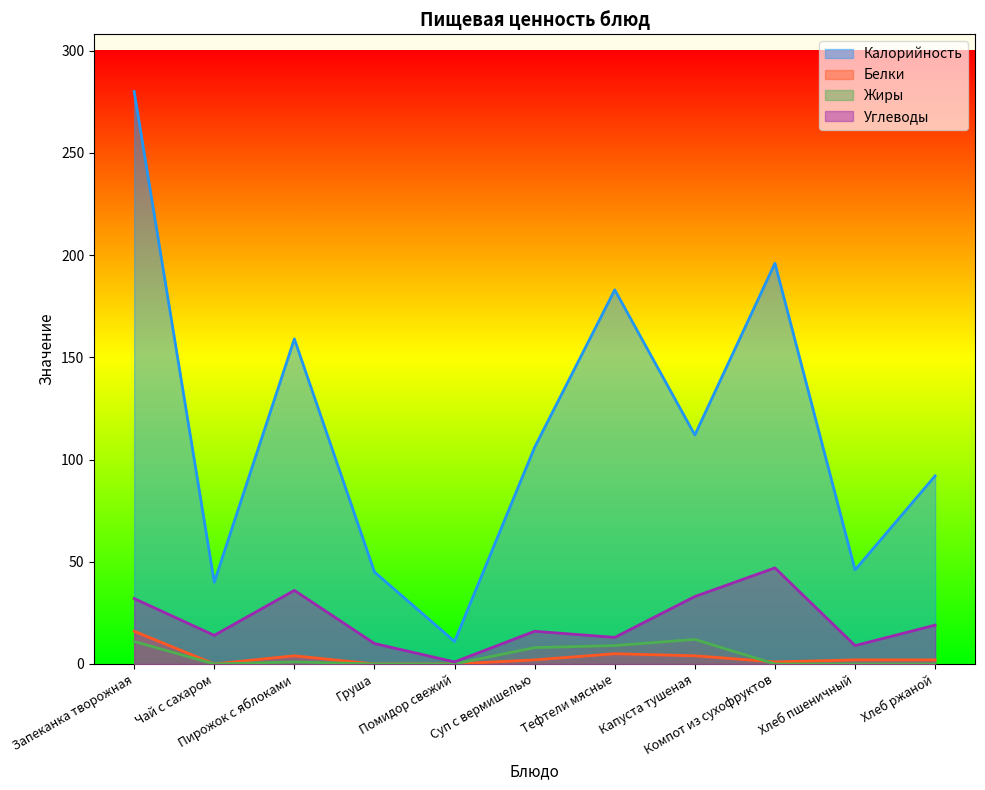

How many lines are shown in the chart?

4